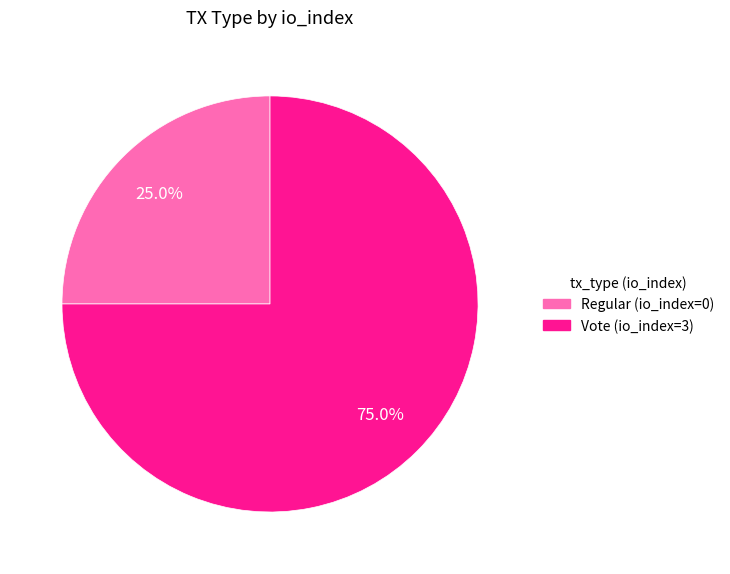

Rank the categories by value from highest to lowest.

Vote (io_index=3), Regular (io_index=0)